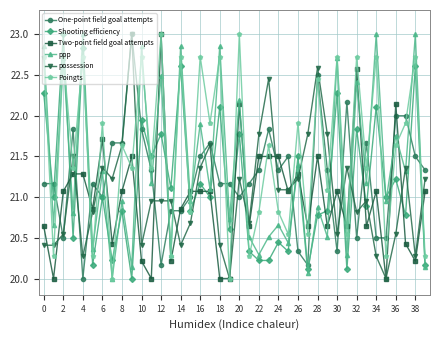

Which series has the largest total across all categories?

Poingts